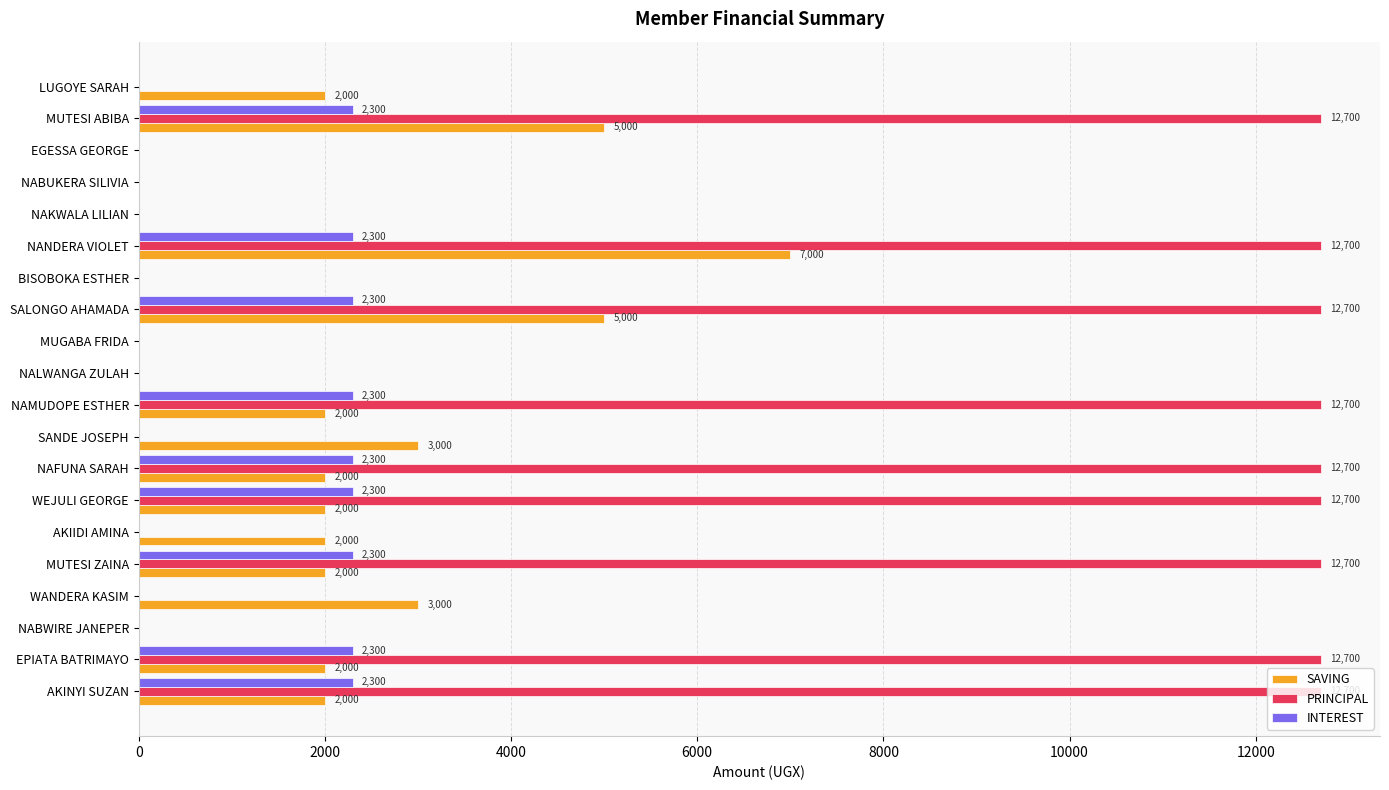

At which category is the sum across all series the highest?

NANDERA VIOLET